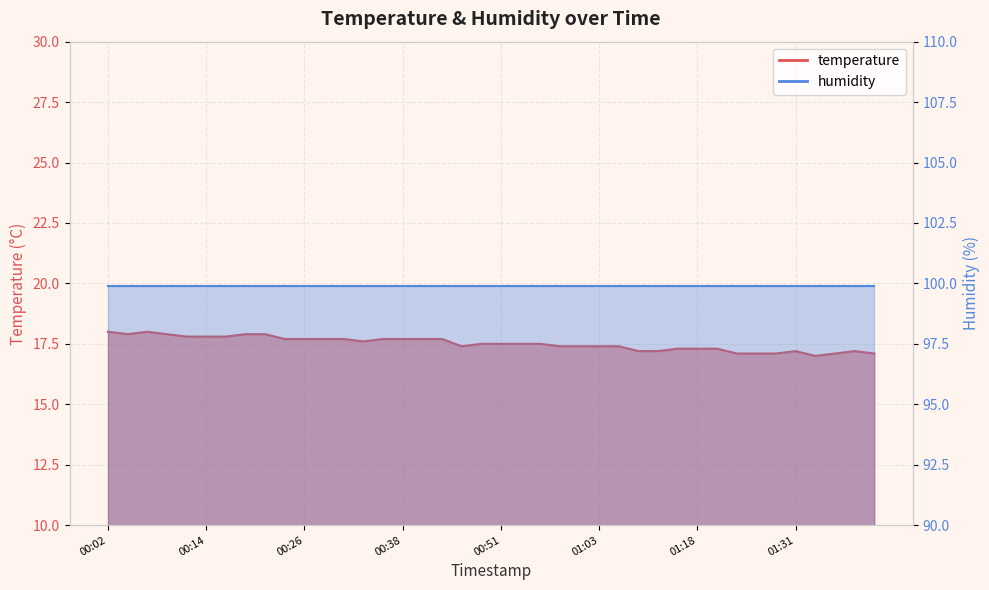

What position from the left is 00:07?

3